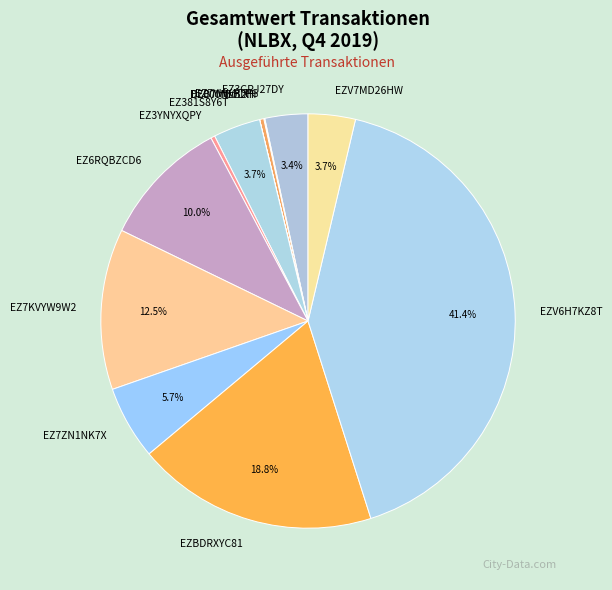

Is there a majority slice in this chart?

No